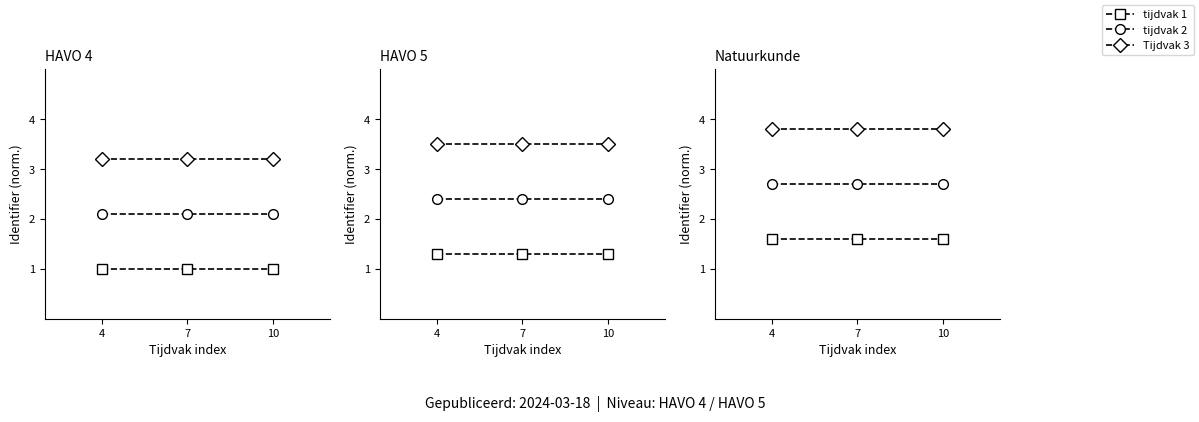

Rank the series by their average value, from lowest to highest.

tijdvak 1, tijdvak 2, Tijdvak 3